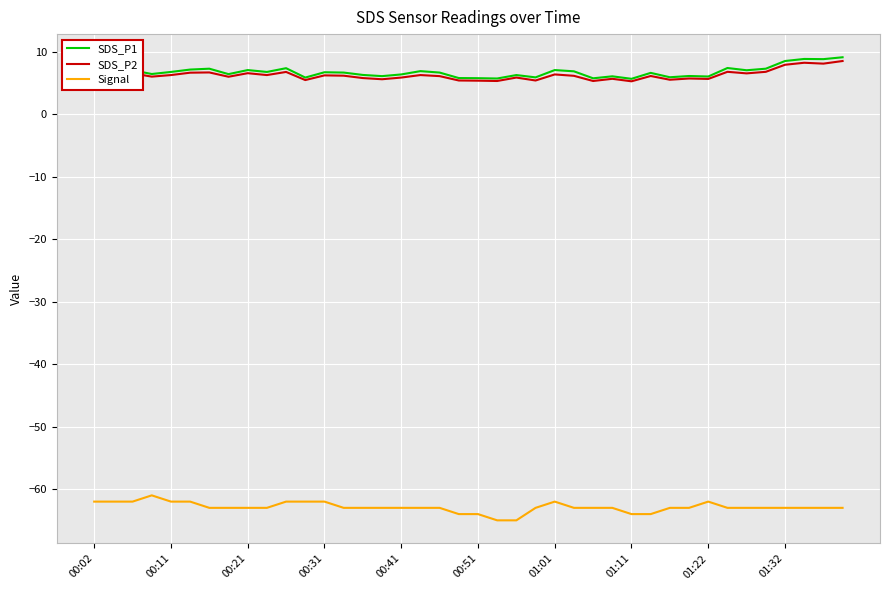

What is the minimum value shown in the chart?

-65.0